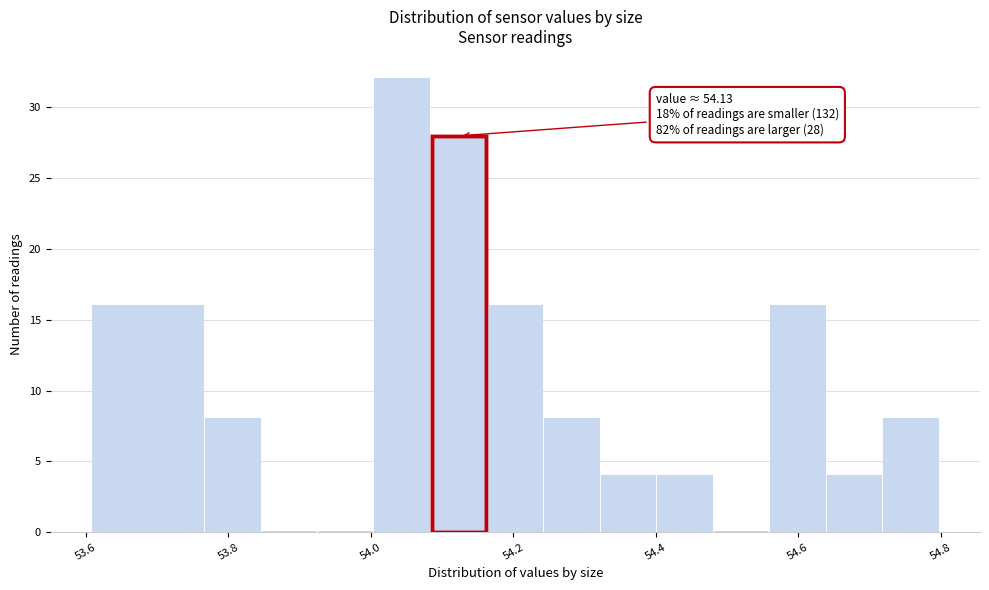

Read against the x-axis, roughly where is the centre of the tallest bar?

54.04